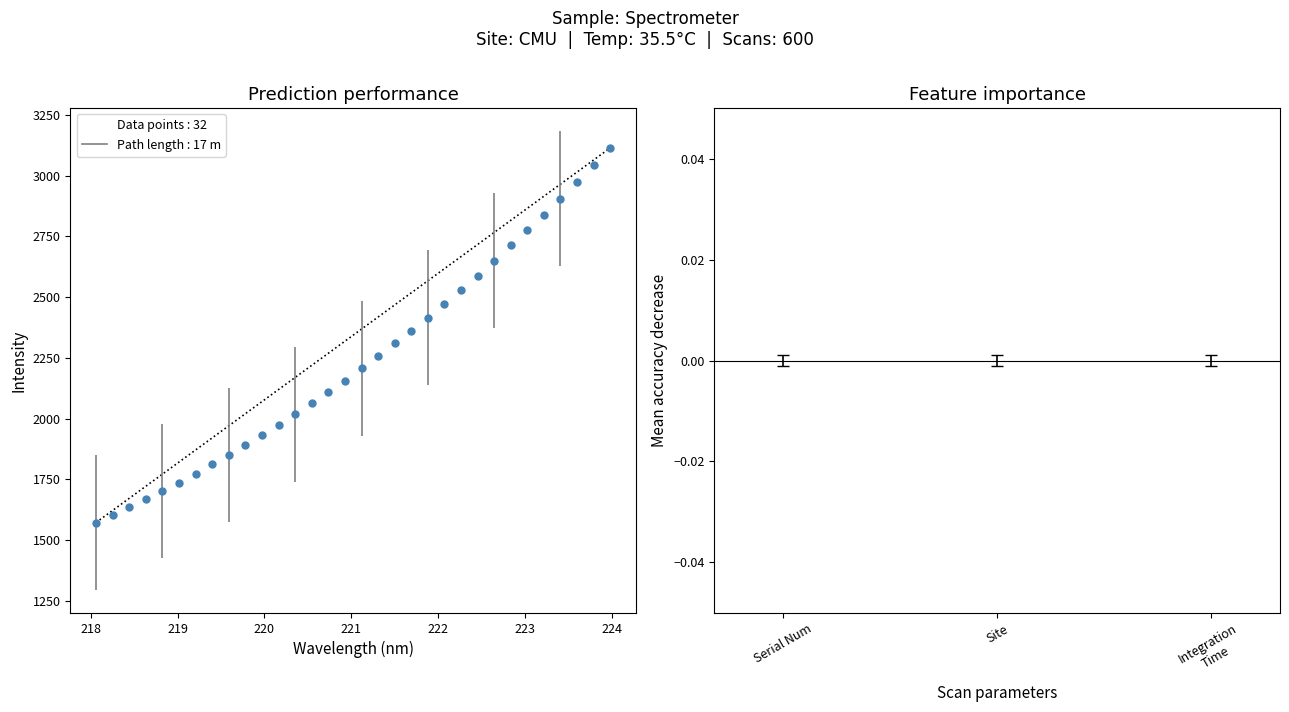

What is the range of Y values (max minus min)?

1543.1